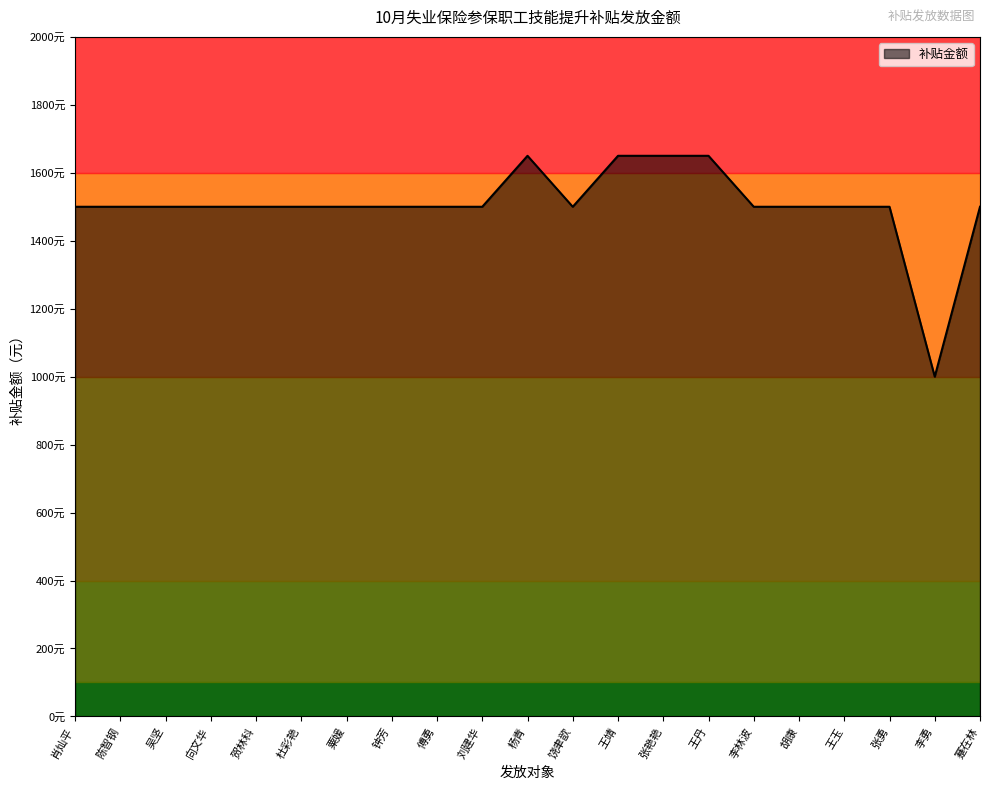

What is the value of the 11th point from the left?

1650